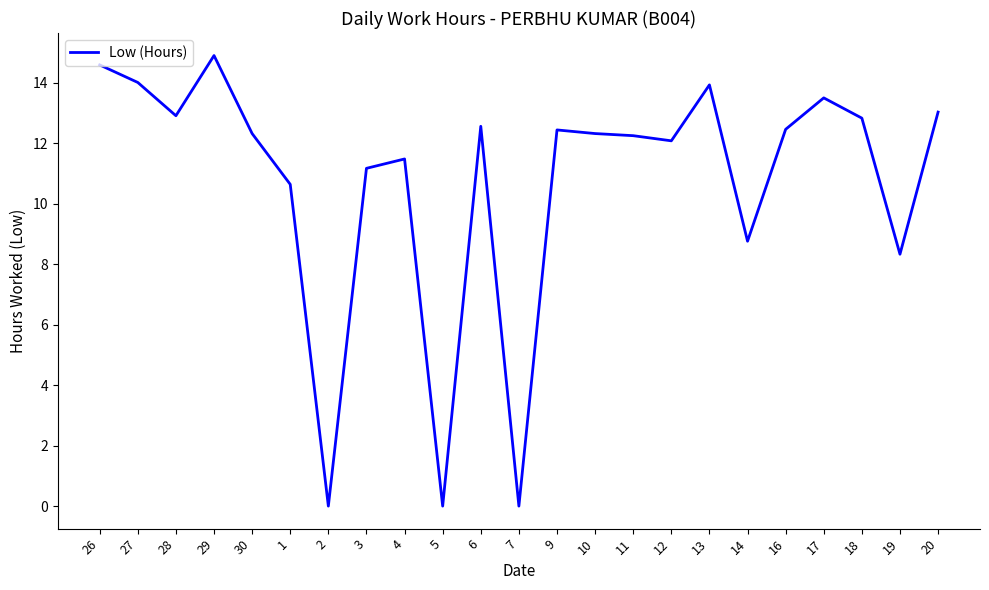

What is the maximum value shown in the chart?

14.9